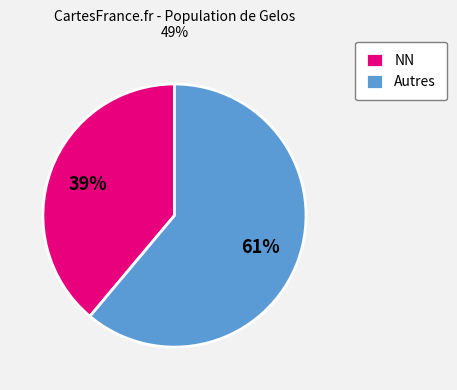

Count the number of slices in the pie.

2